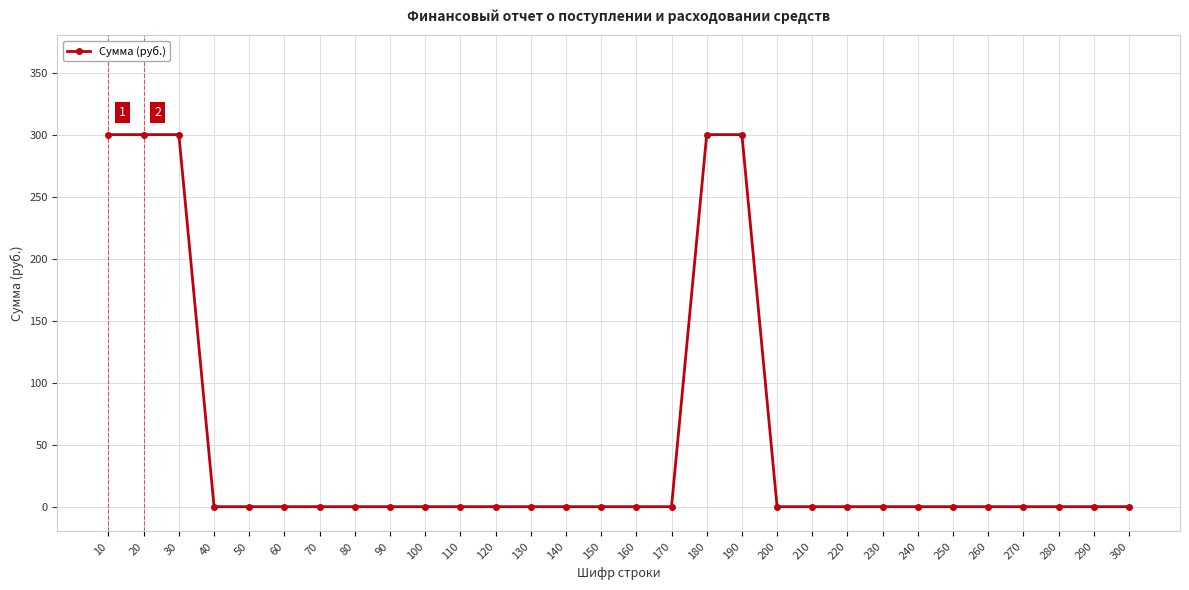

How many lines are shown in the chart?

1